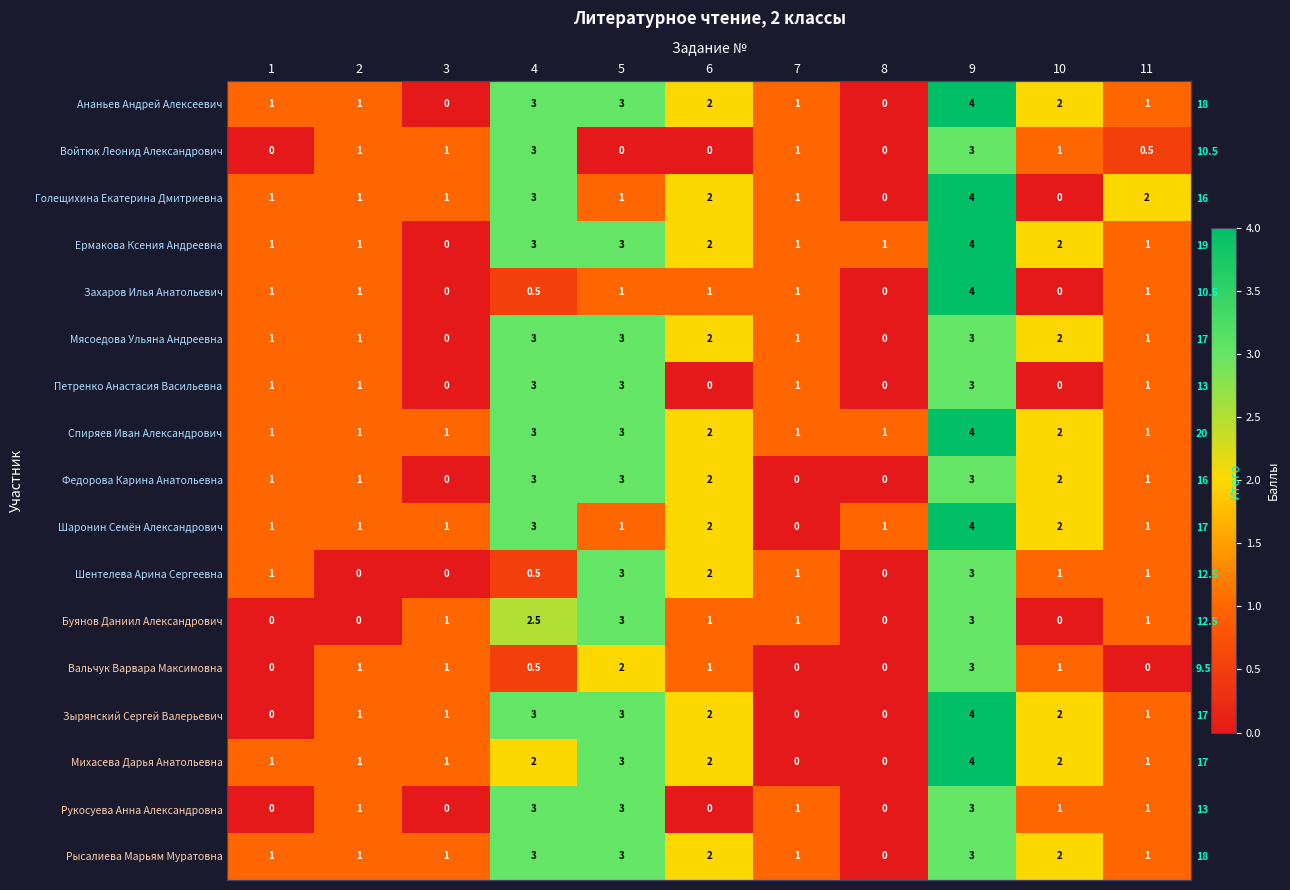

At how many categories does at least one series exceed 0?

11